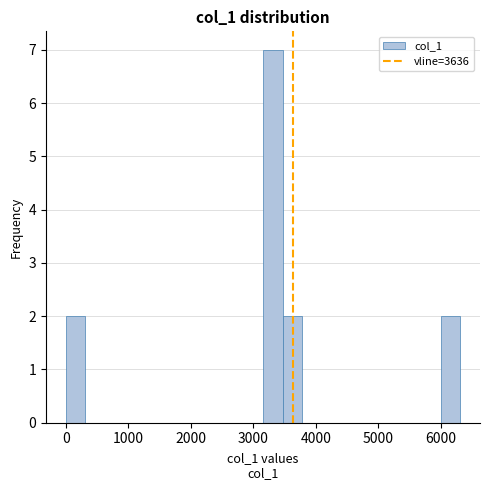

Read against the x-axis, roughly where is the centre of the tallest bar?

3300